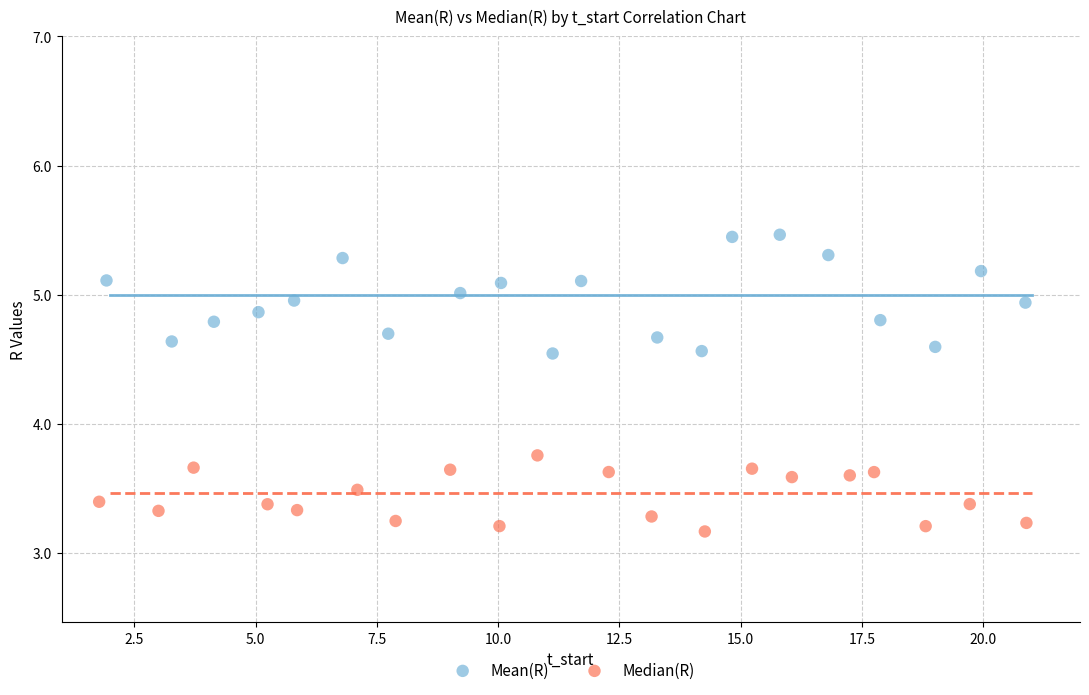

Which series reaches the maximum Y coordinate?

Mean(R)